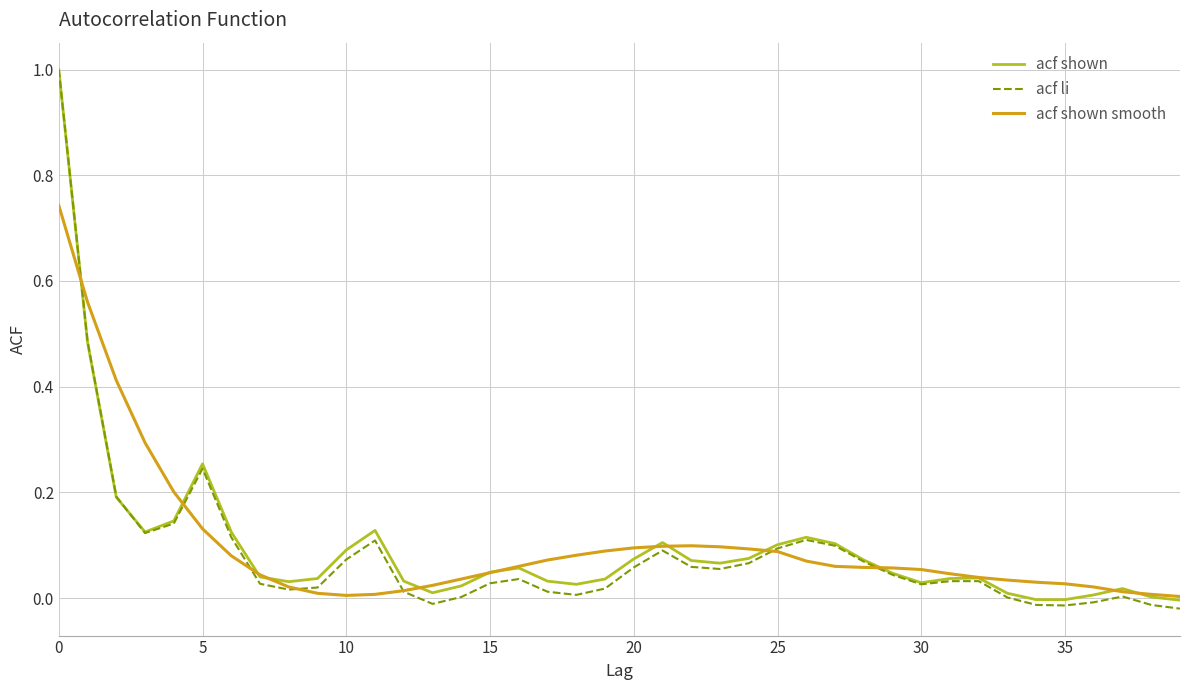

Which series has the widest spread of values?

acf li